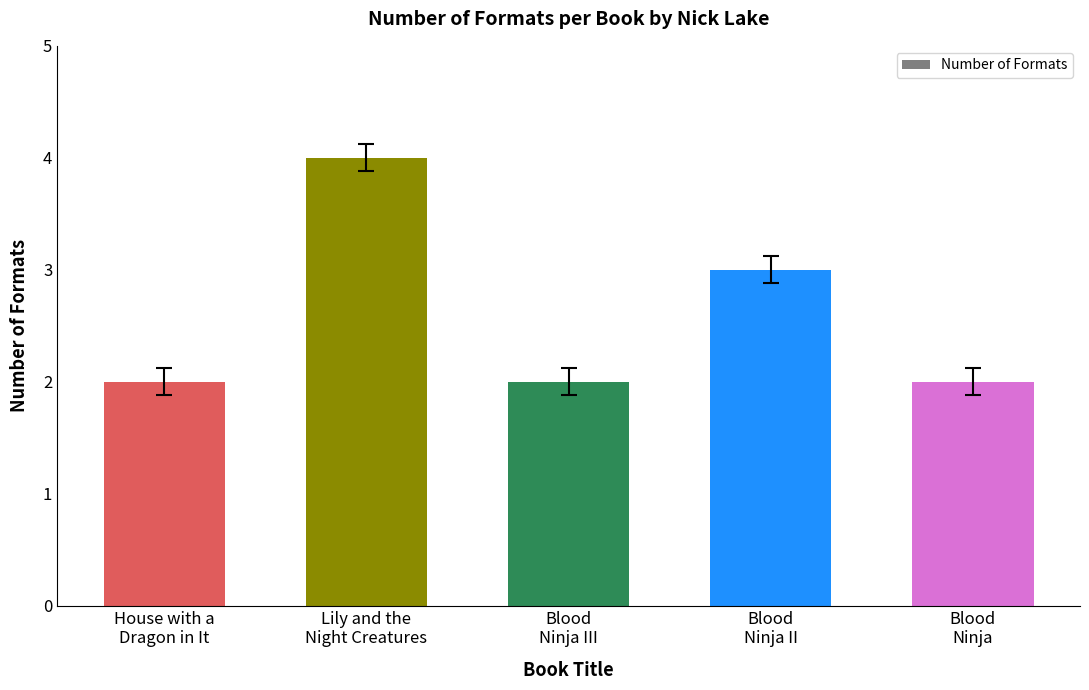

Is it true that the value at Blood
Ninja is 2?

True